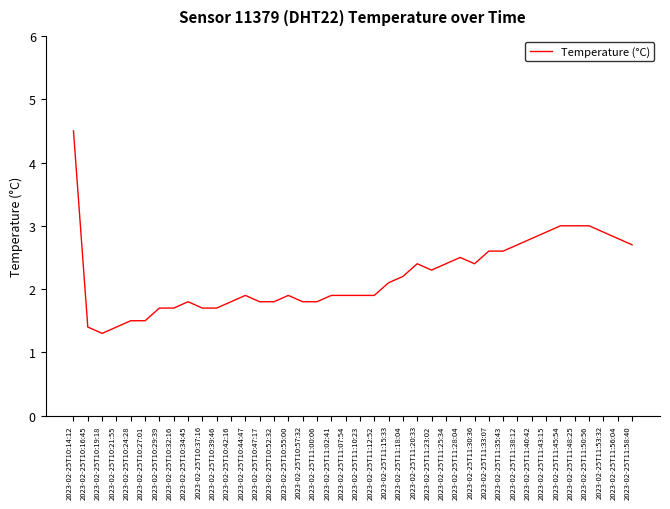

What is the average value?

2.2